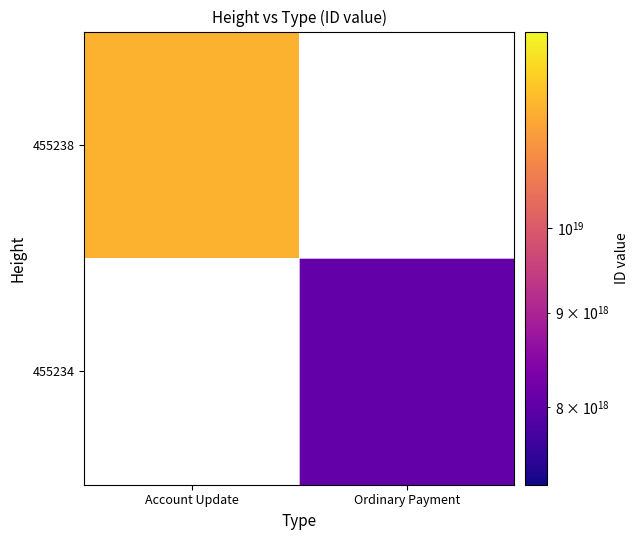

Is it true that 455238 equals 6801067752664785920.0 at Account Update?

False